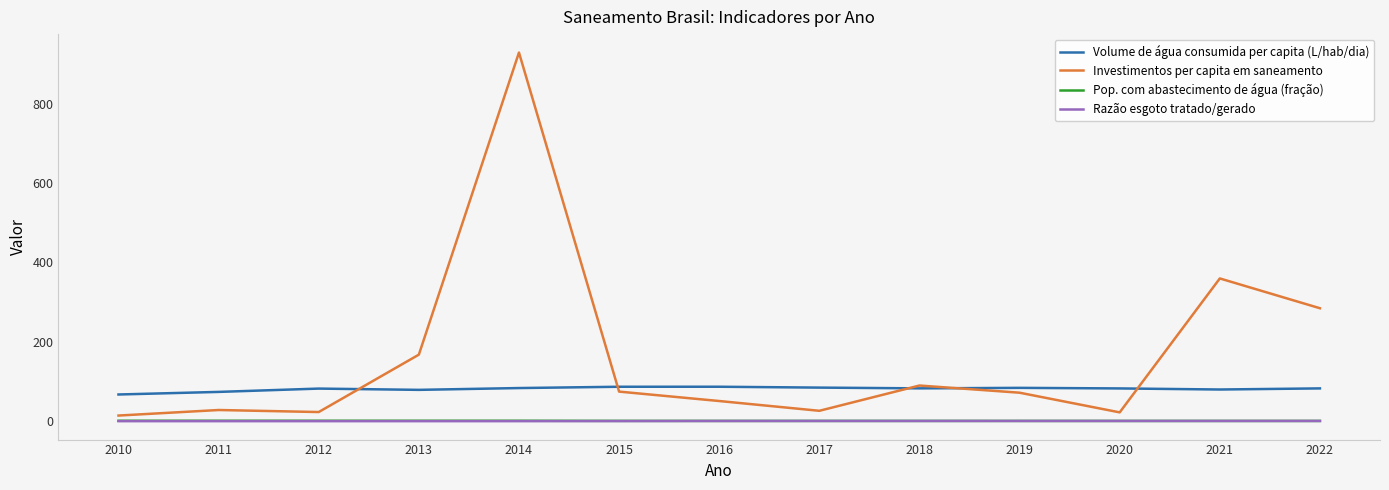

What is the sum of the Investimentos per capita em saneamento values at 2012 and 2018?

112.8